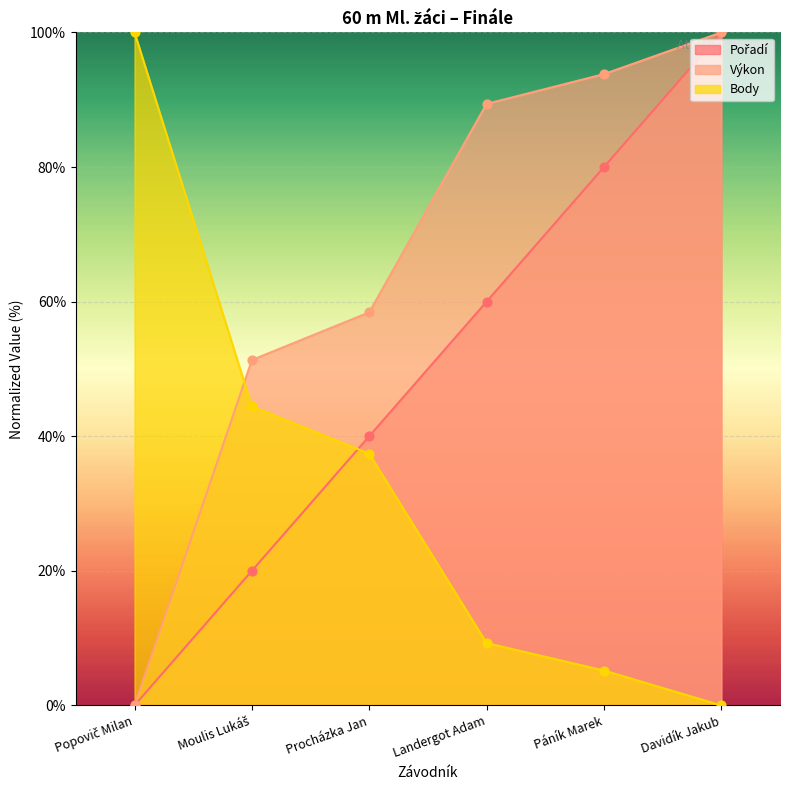

Which series reaches the minimum Y coordinate?

Pořadí